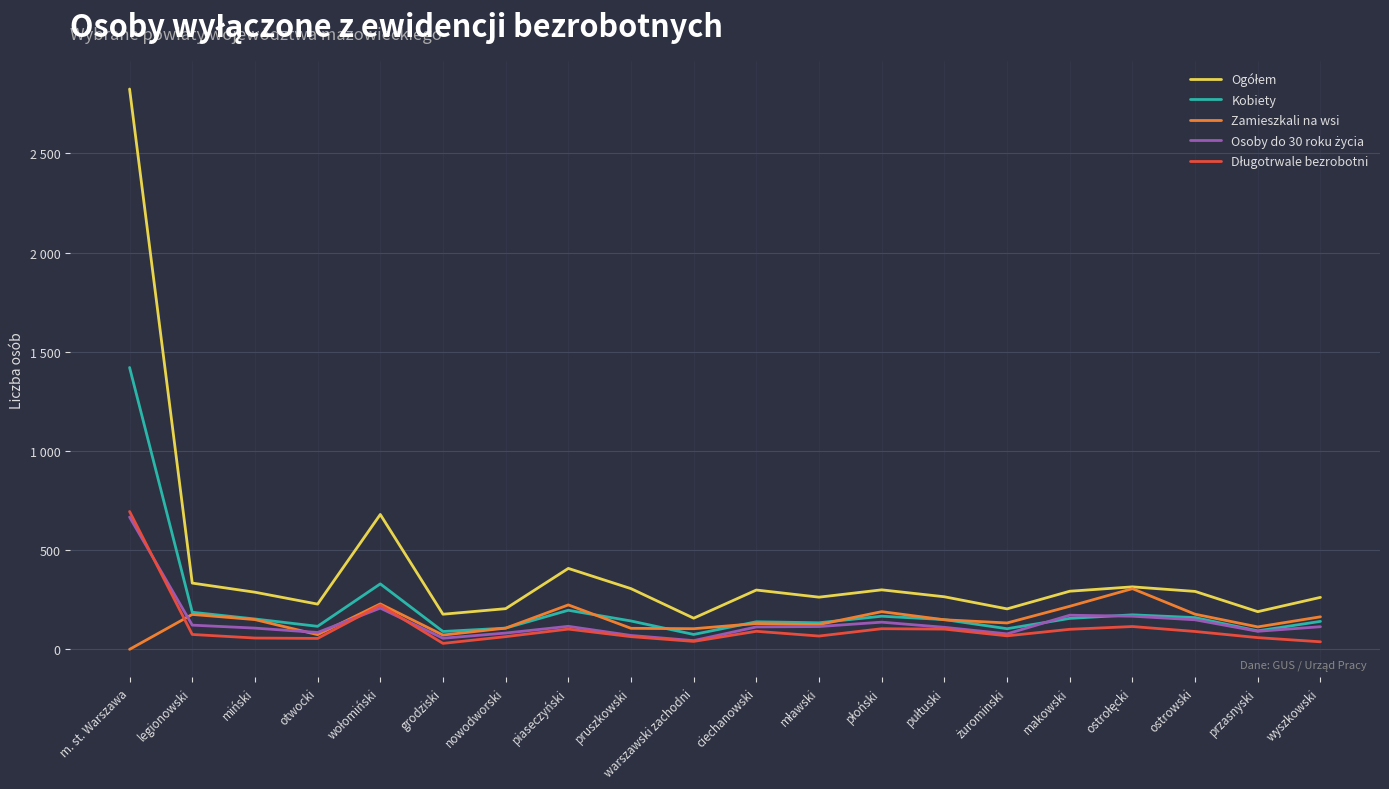

Does the chart have visible grid lines?

Yes